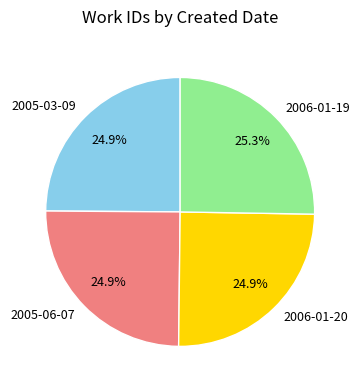

How many segments does this pie chart have?

4